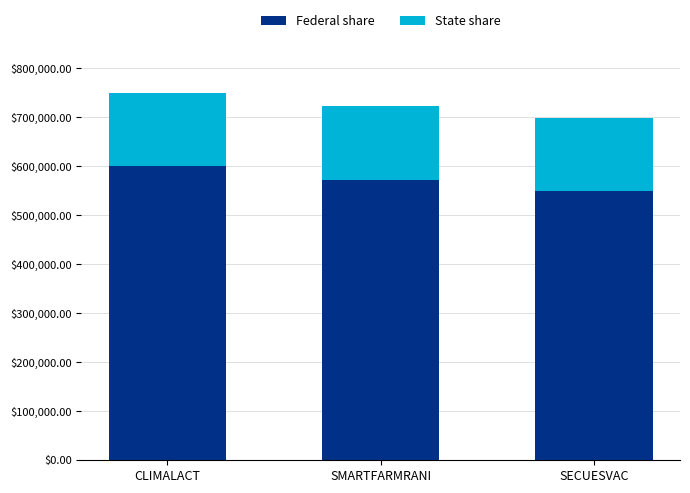

What is the difference between the Federal share values at CLIMALACT and SMARTFARMRANI?

28035